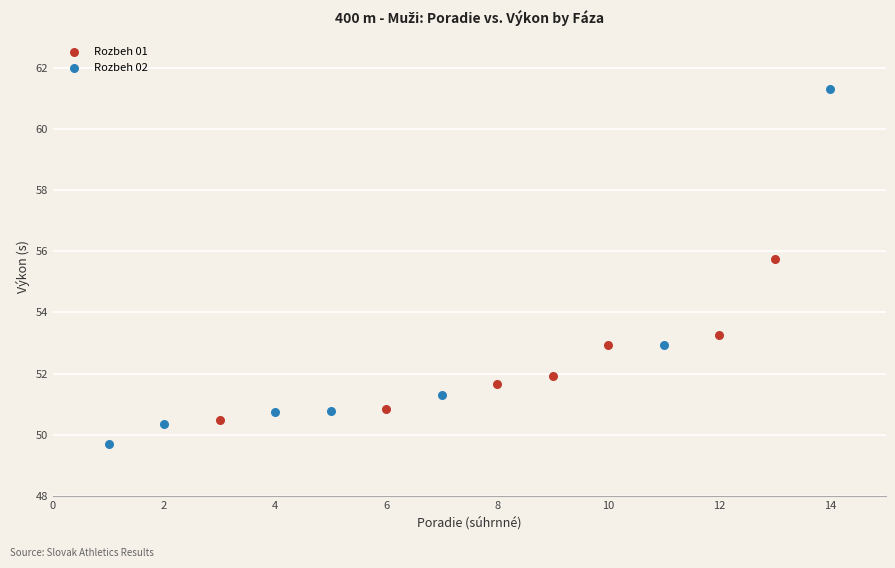

Which series has the largest Y range (max minus min)?

Rozbeh 02